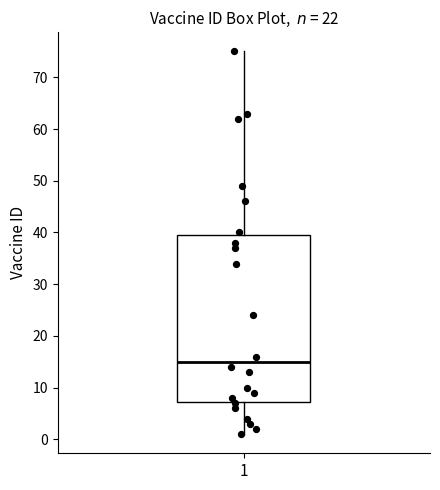

Transcribe this box plot: give where the median line is, the range the box spans, and where the two whiskers end, as read against the y-axis. The values are not printed on the chart, so give them approximately, as read against the axis.

median 15, box 7 to 40, whiskers 1 to 75